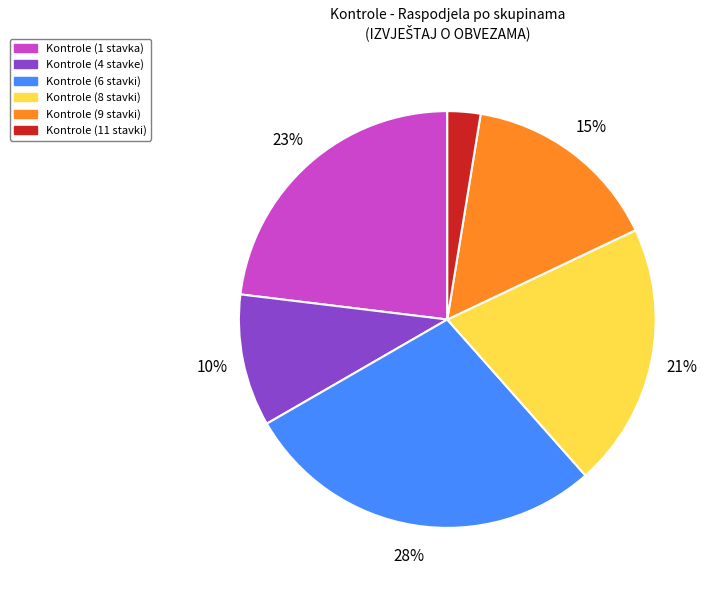

Combined, do Kontrole (9 stavki) and Kontrole (11 stavki) account for over 50%?

No